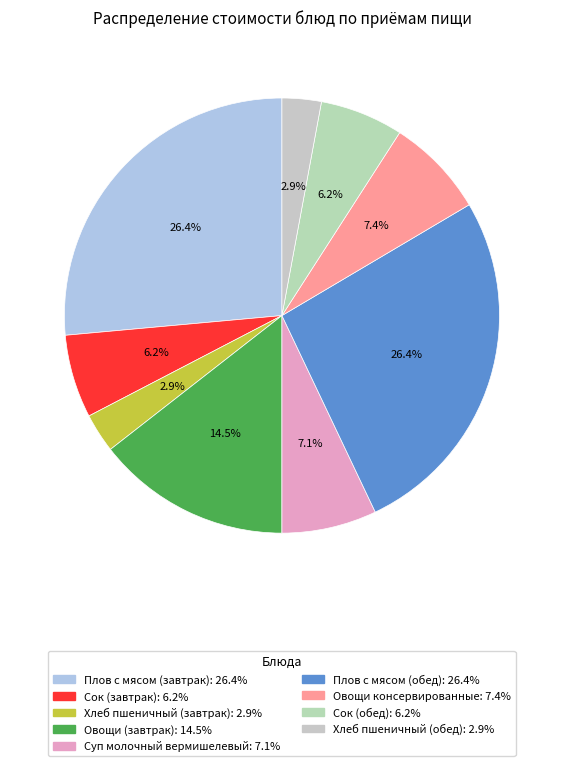

How many segments does this pie chart have?

9